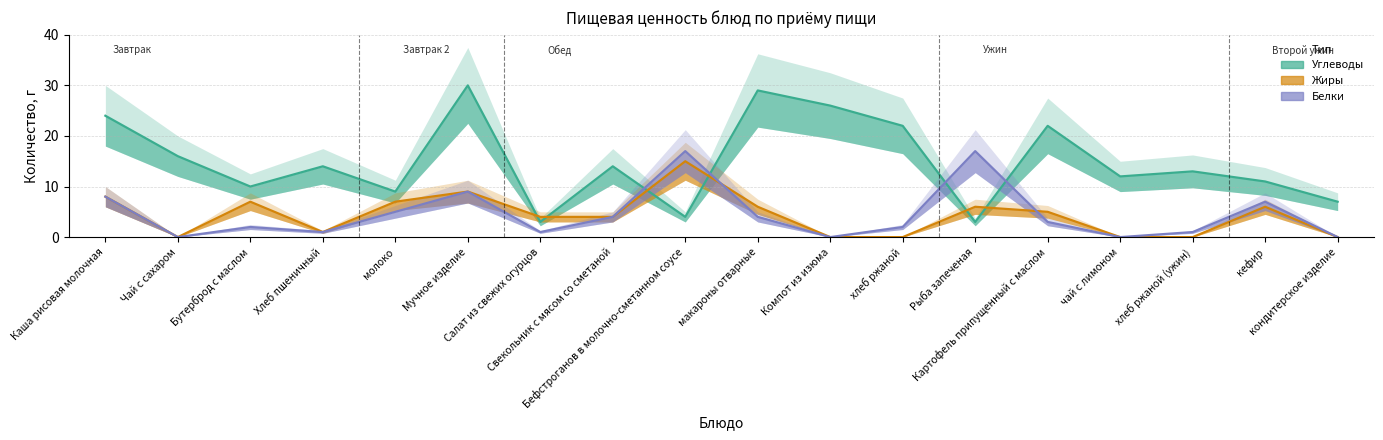

At which label does Белки first exceed 3?

Каша рисовая молочная